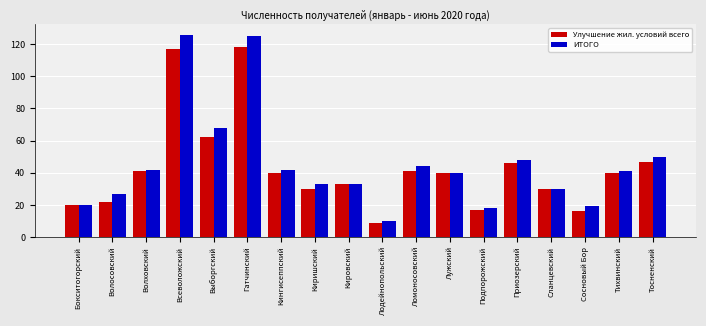

List the series in order of their peak value, lowest first.

Улучшение жил. условий всего, ИТОГО